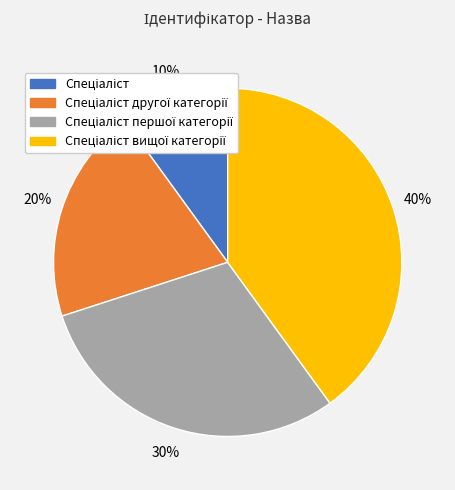

To the nearest percent, what is the average slice percentage?

25%